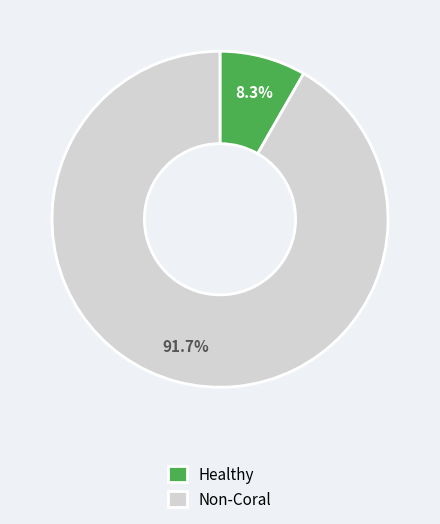

Rank the categories by value from lowest to highest.

Healthy, Non-Coral